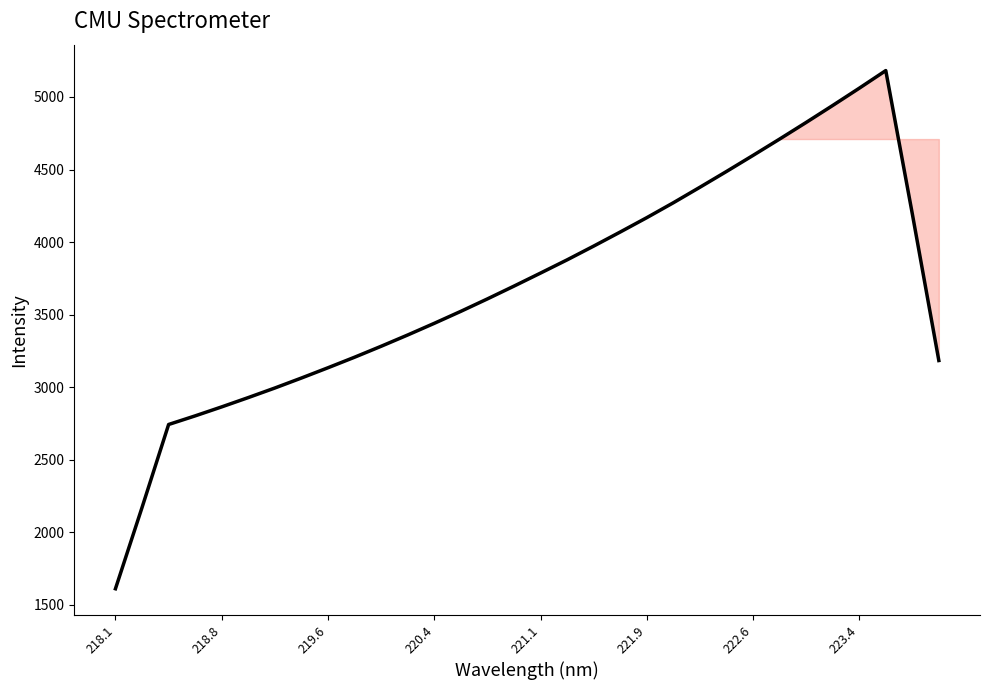

What is the difference between the maximum and minimum values?

3571.9